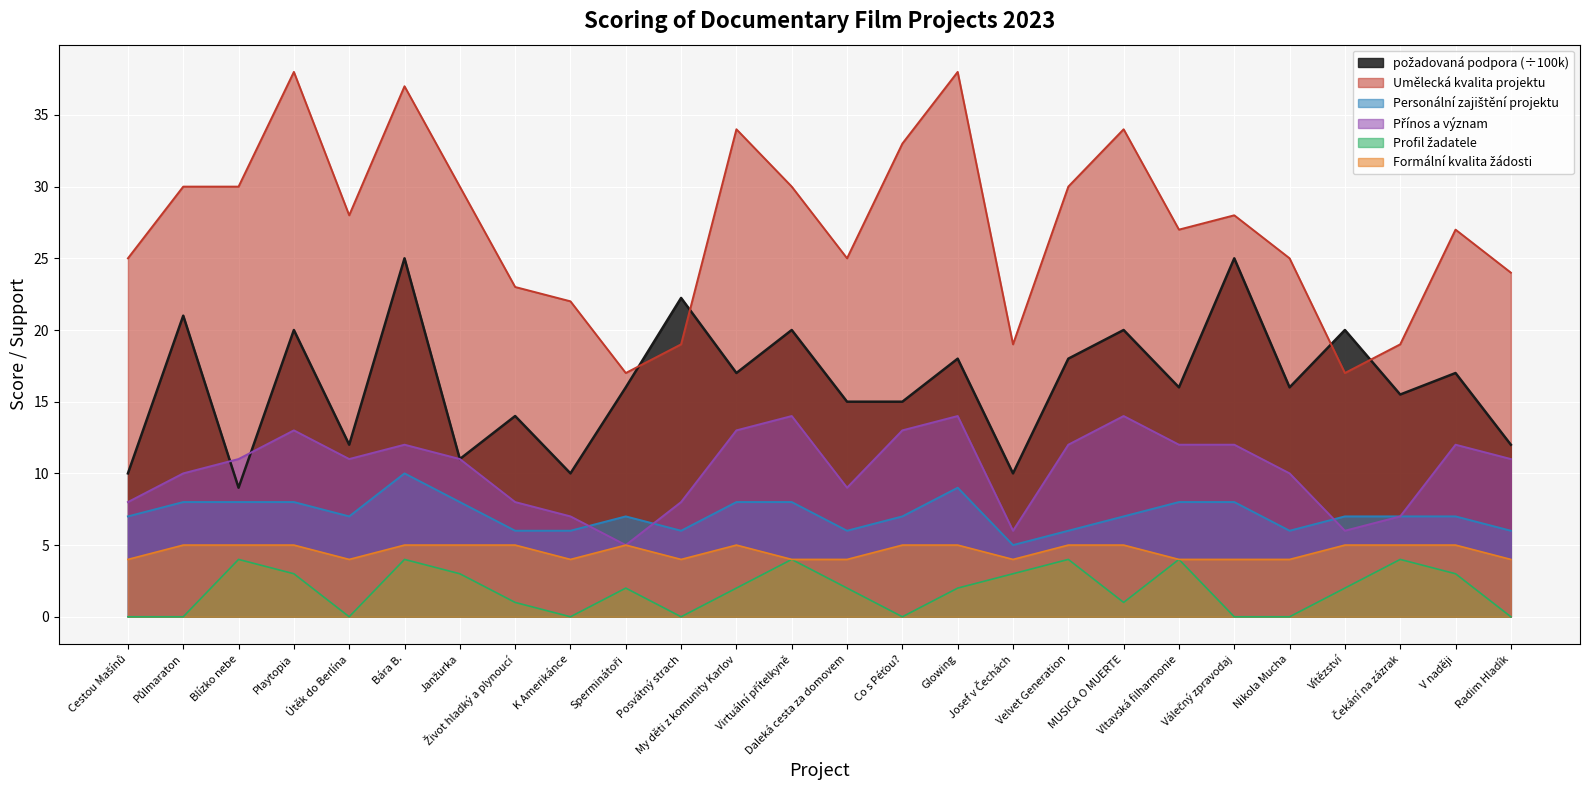

What is the average value of the Přínos a význam series?

10.3